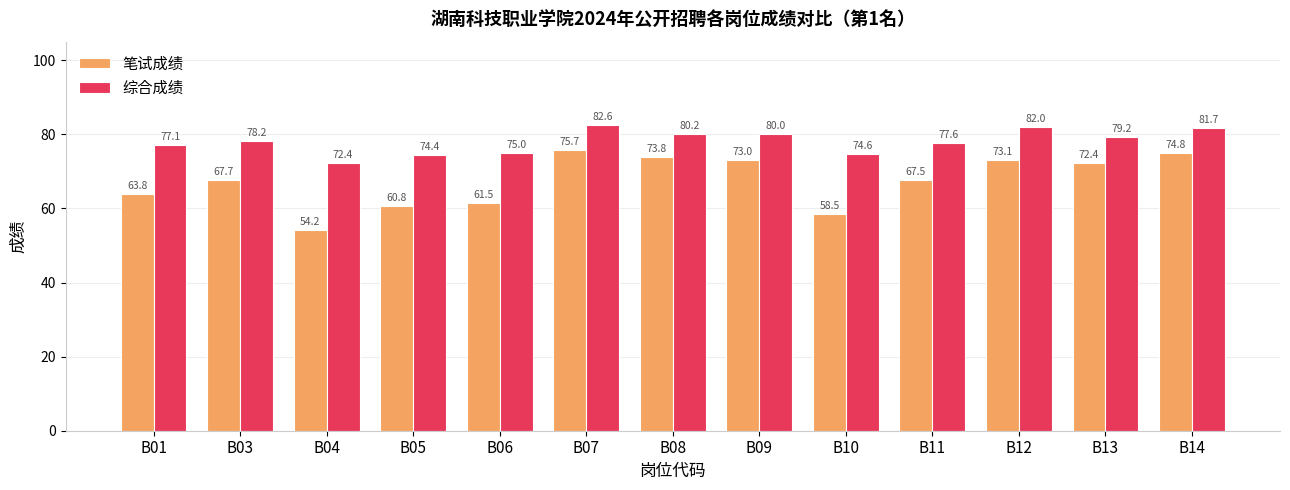

List the labels in order of 笔试成绩 value, largest first.

B07, B14, B08, B12, B09, B13, B03, B11, B01, B06, B05, B10, B04